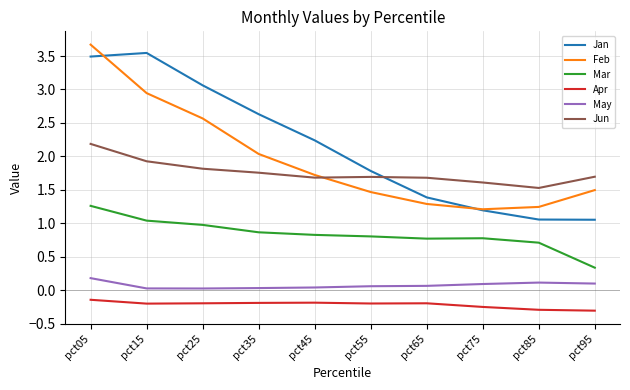

Which series changed the most between pct25 and pct65?

Jan